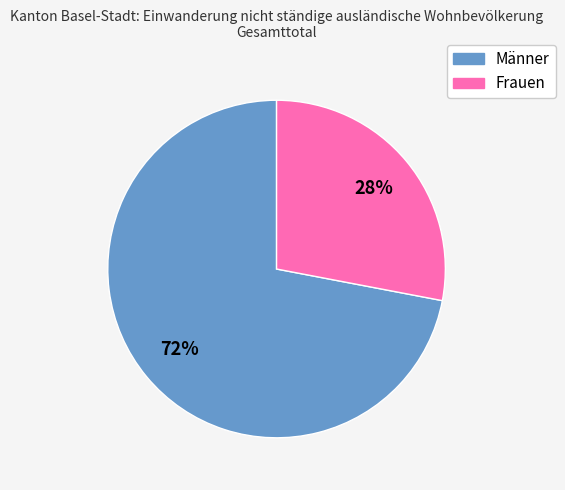

Which has a higher value, Männer or Frauen?

Männer